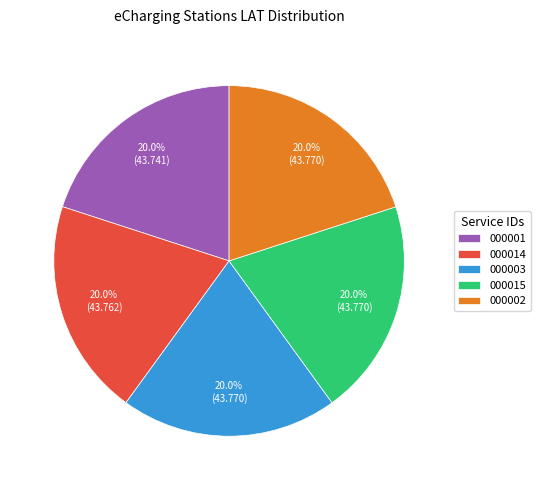

How many segments does this pie chart have?

5